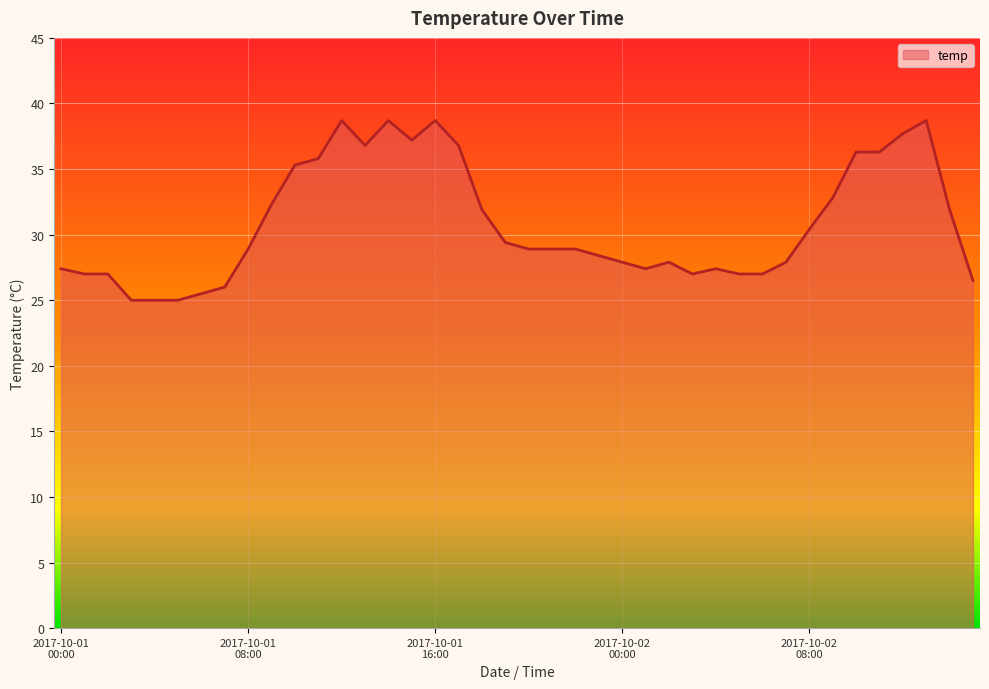

What is the maximum value shown in the chart?

38.7